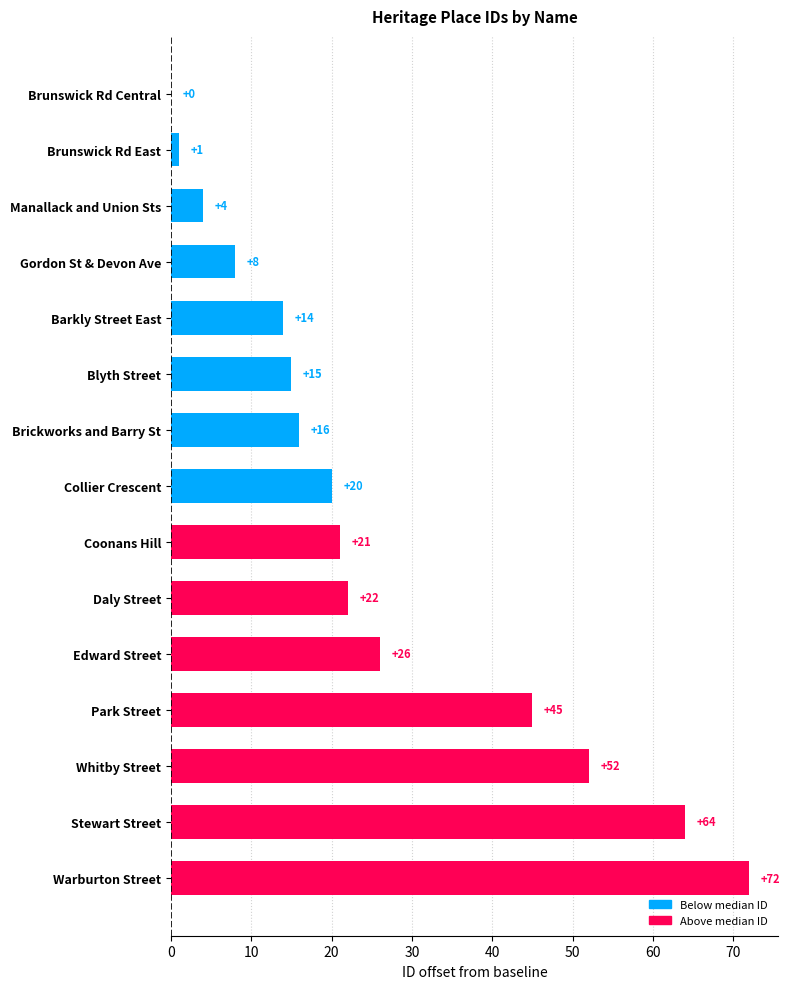

Reading bottom to top, transcribe all the data shown in this chart.

Warburton Street=72	Stewart Street=64	Whitby Street=52	Park Street=45	Edward Street=26	Daly Street=22	Coonans Hill=21	Collier Crescent=20	Brickworks and Barry St=16	Blyth Street=15	Barkly Street East=14	Gordon St & Devon Ave=8	Manallack and Union Sts=4	Brunswick Rd East=1	Brunswick Rd Central=0